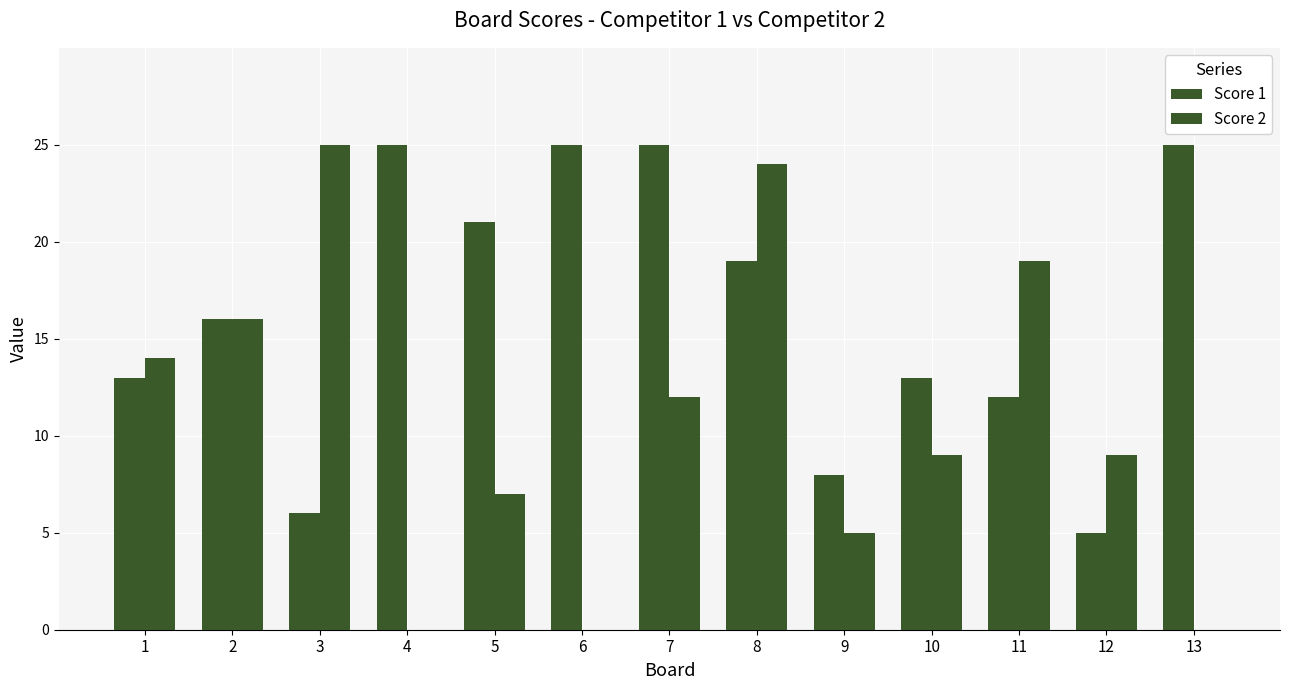

How many groups of bars are there?

13